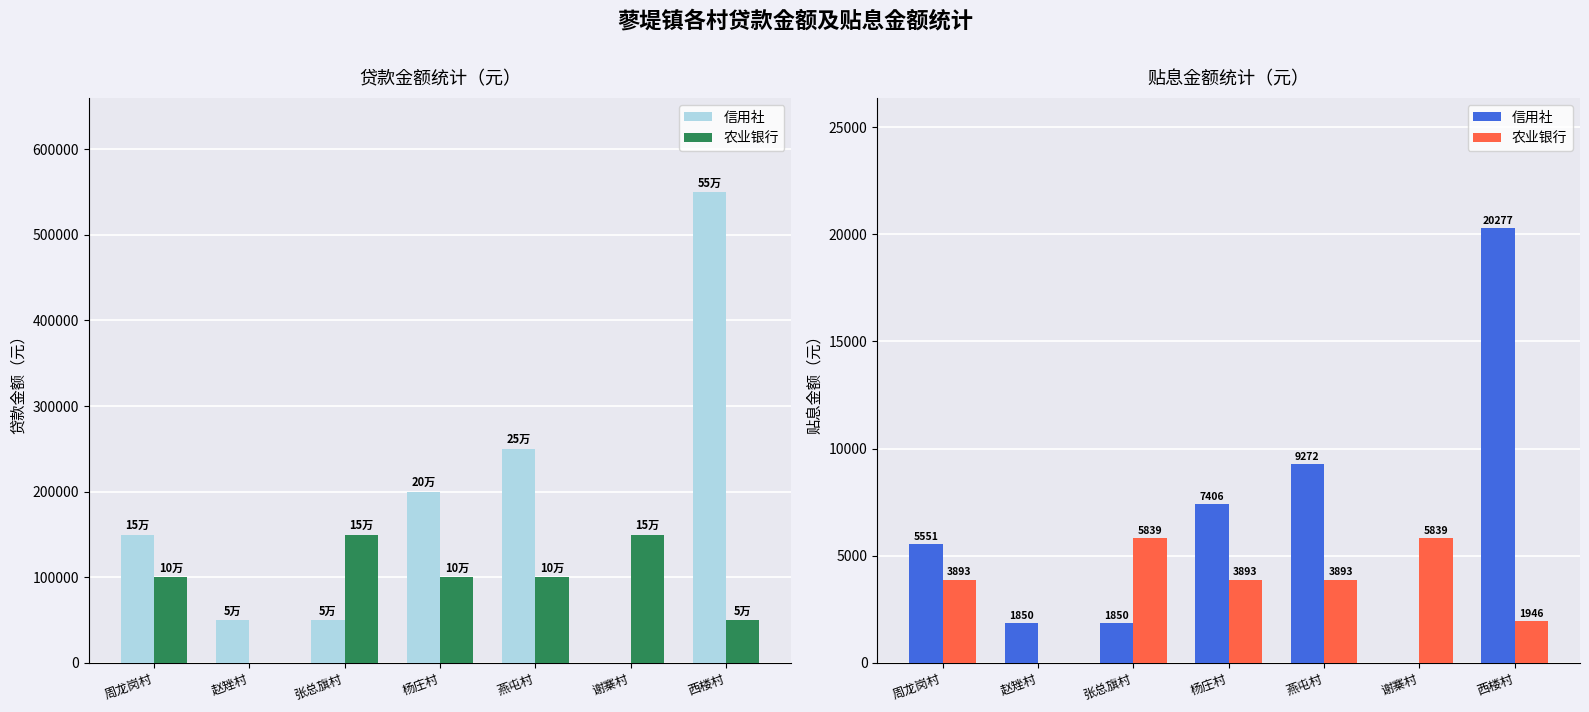

List the labels in order of 信用社 value, largest first.

西楼村, 燕屯村, 杨庄村, 周龙岗村, 赵矬村, 张总旗村, 谢寨村